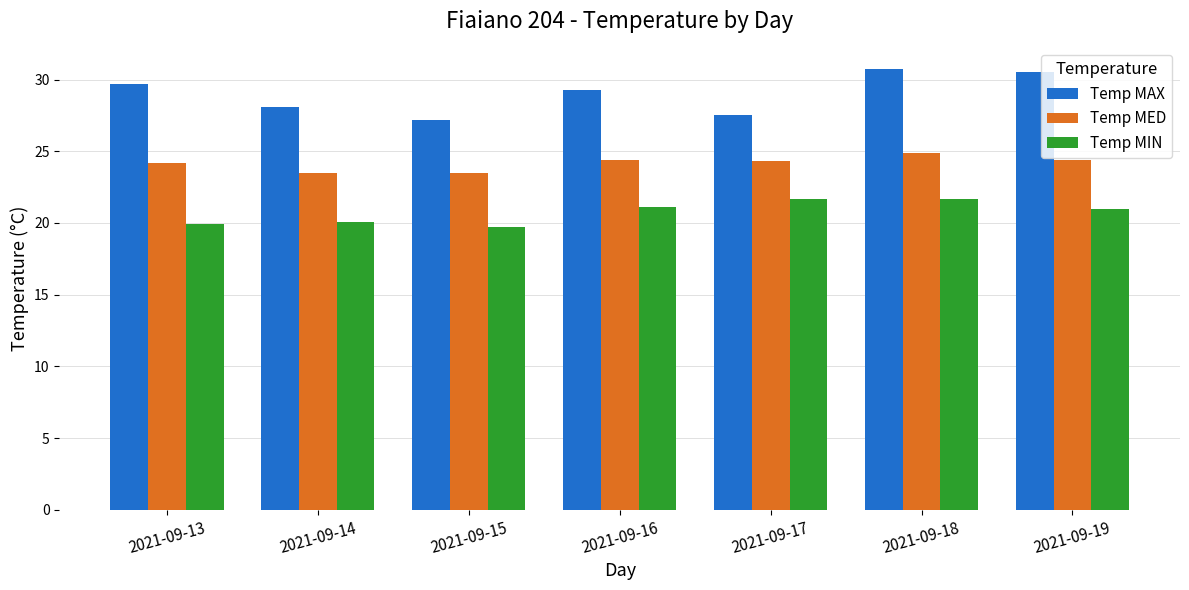

How many data points in Temp MAX are less than 29?

3